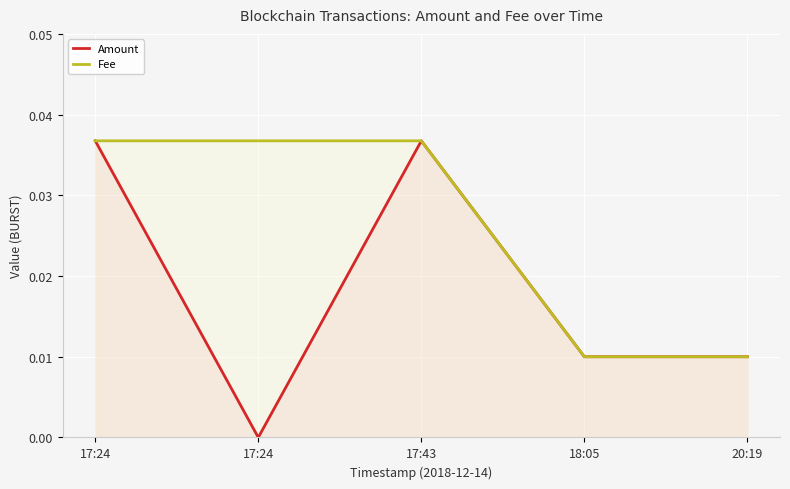

How many categories are shown in the chart?

5